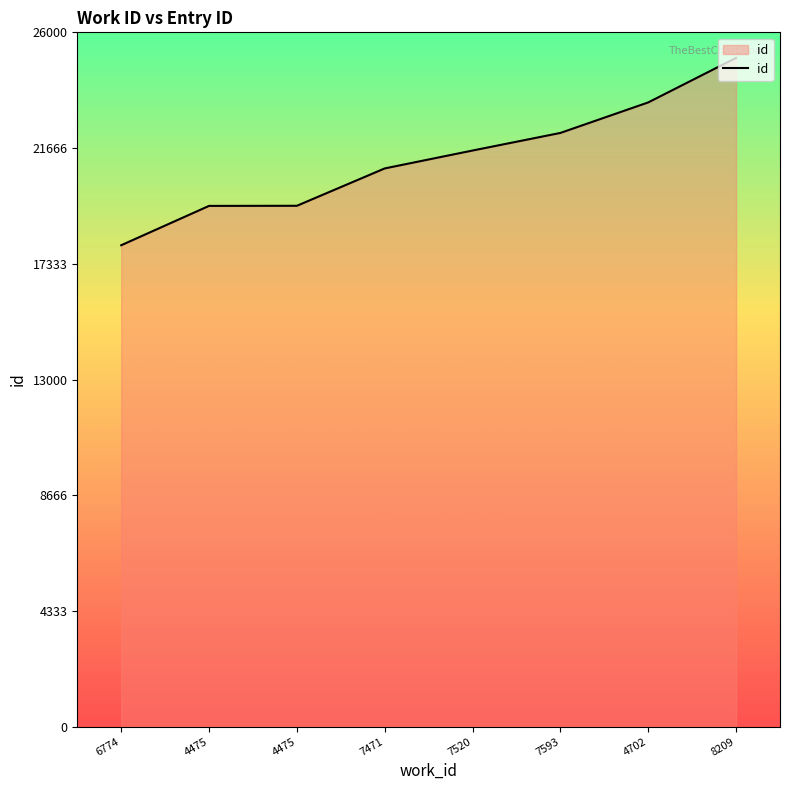

At which label is the value closest to 21535?

7520